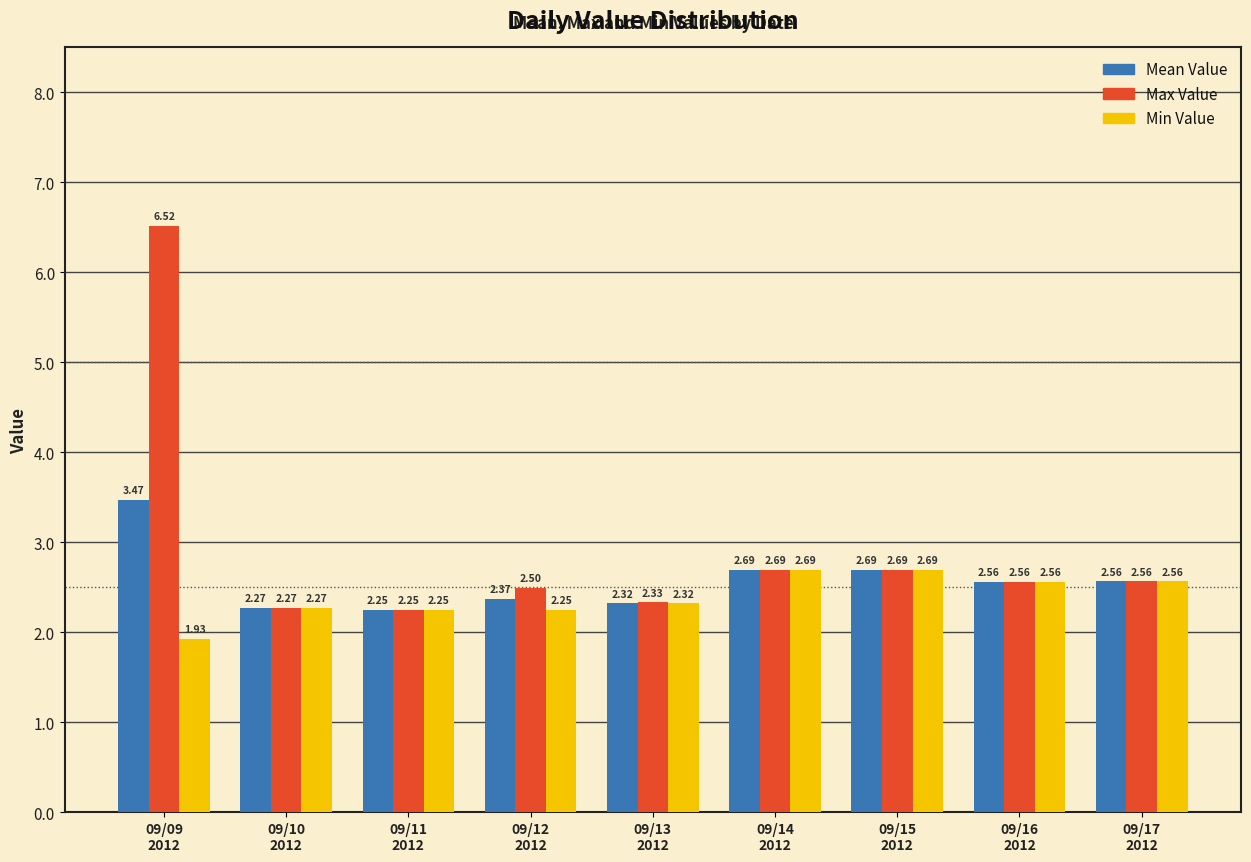

True or false: Min Value has a value of 0.4 at 09/09
2012.

False